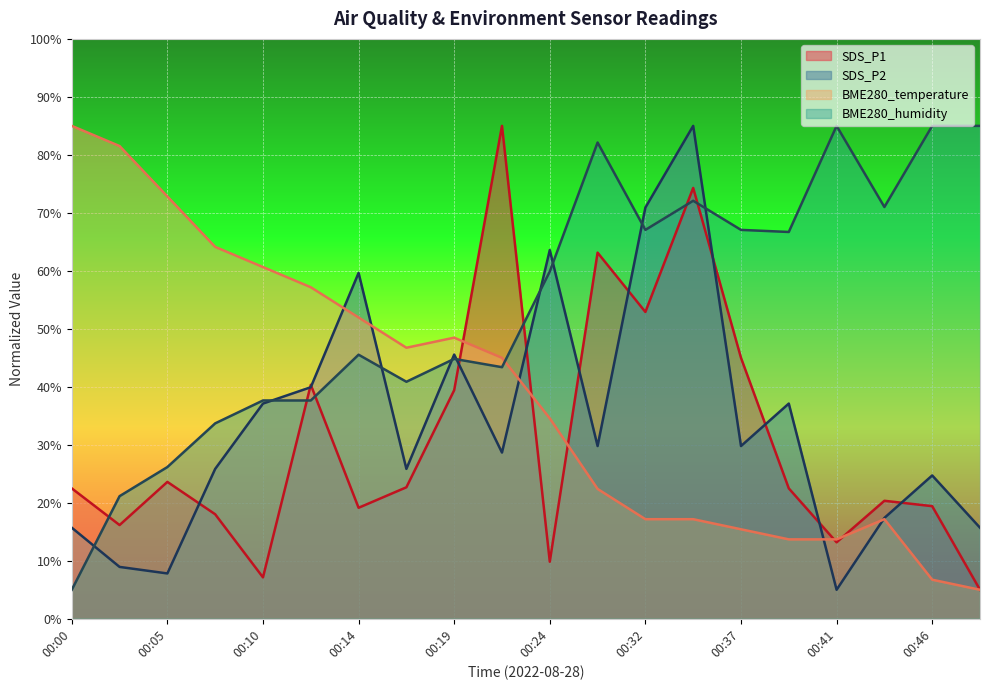

At which label does SDS_P1 first exceed 22?

00:00